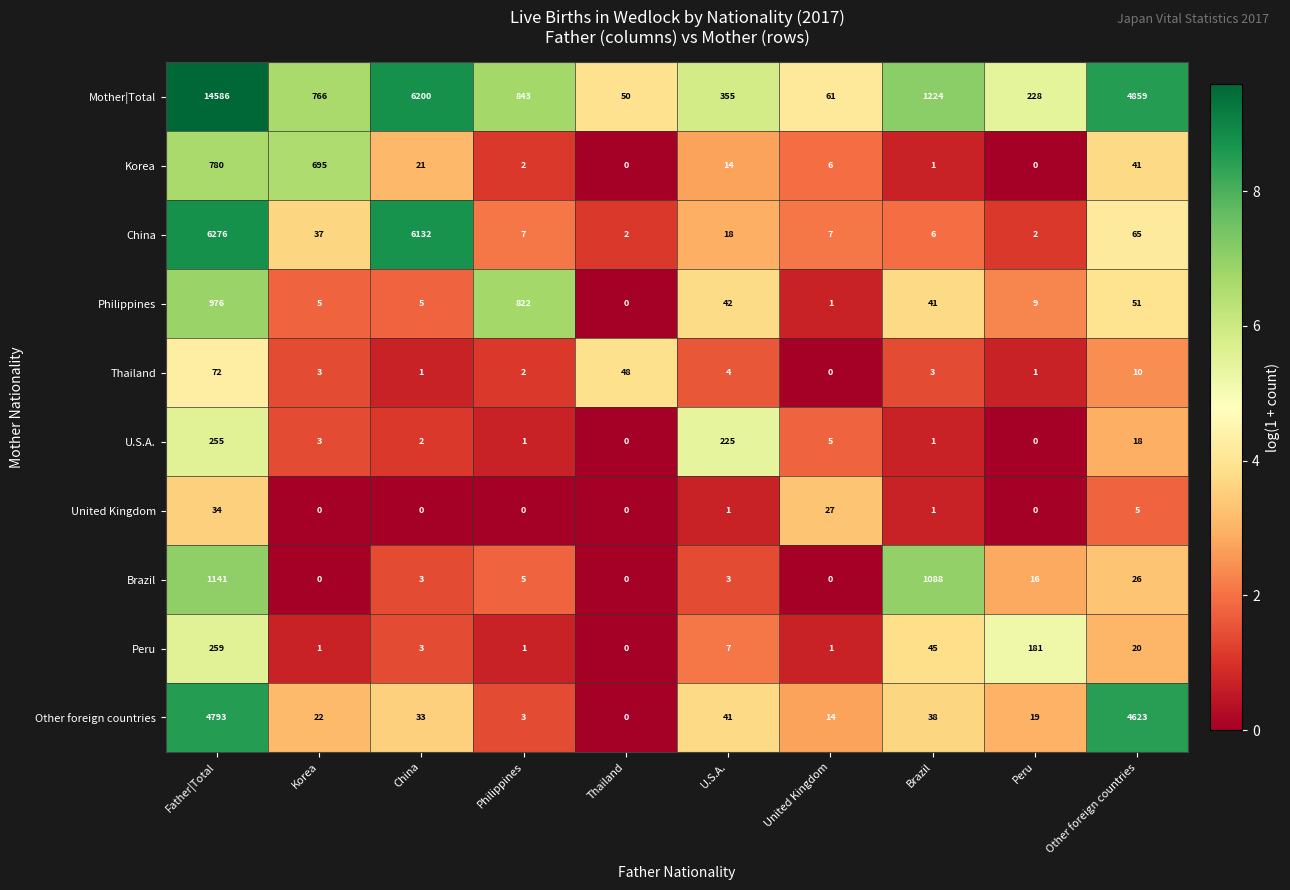

The Peru series shows 1 at Korea. True or false?

True